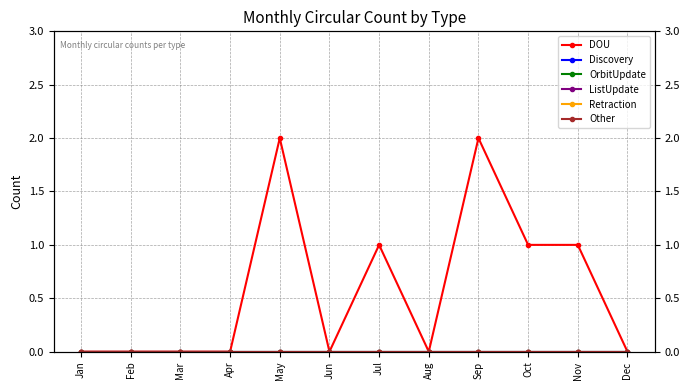

Reading left to right, extract all data points from this chart.

DOU: 0	0	0	0	2	0	1	0	2	1	1	0
Discovery: 0	0	0	0	0	0	0	0	0	0	0	0
OrbitUpdate: 0	0	0	0	0	0	0	0	0	0	0	0
ListUpdate: 0	0	0	0	0	0	0	0	0	0	0	0
Retraction: 0	0	0	0	0	0	0	0	0	0	0	0
Other: 0	0	0	0	0	0	0	0	0	0	0	0